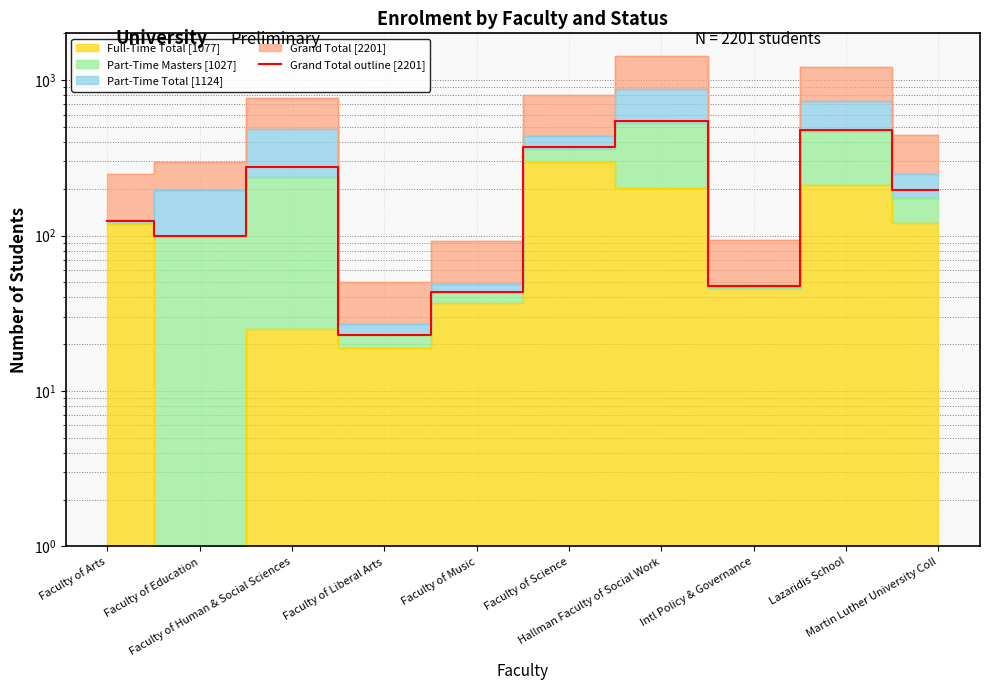

The chart shows a value of 22 at Intl Policy & Governance. True or false?

False